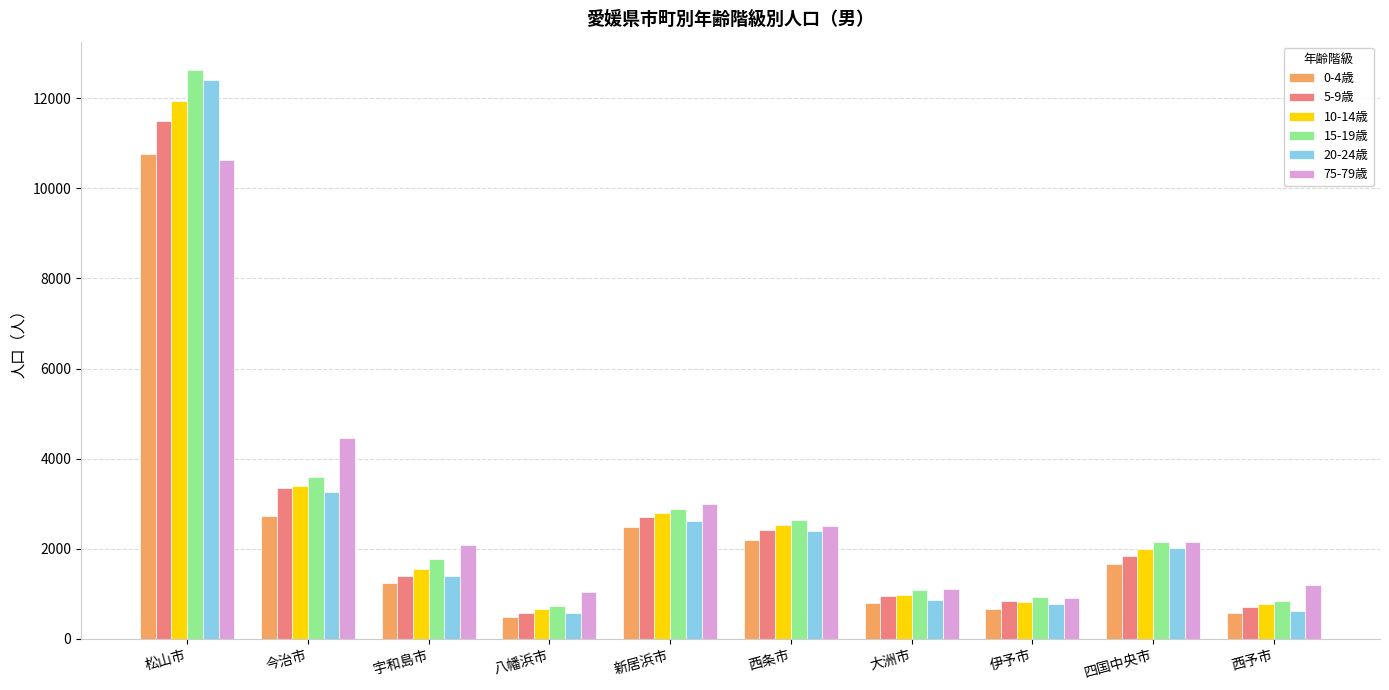

Is it true that 10-14歳 equals 1987 at 四国中央市?

True